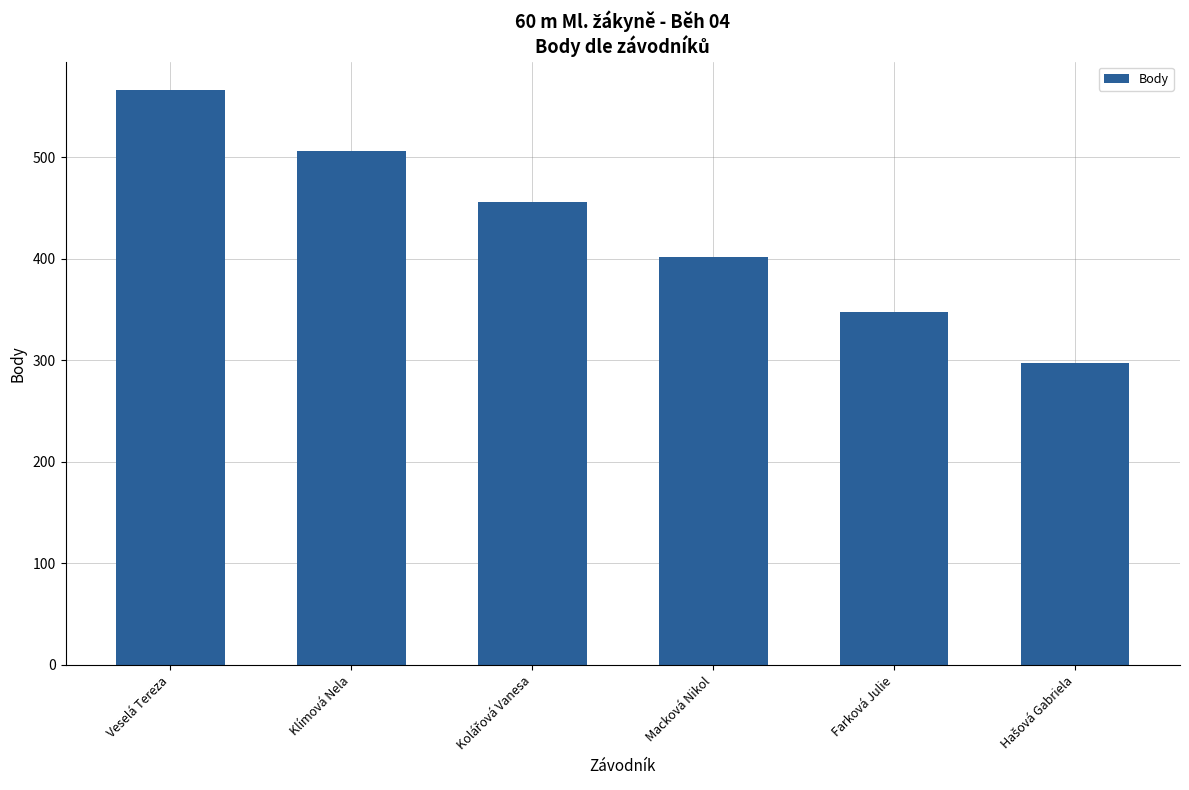

Which label corresponds to the largest value in the chart?

Veselá Tereza